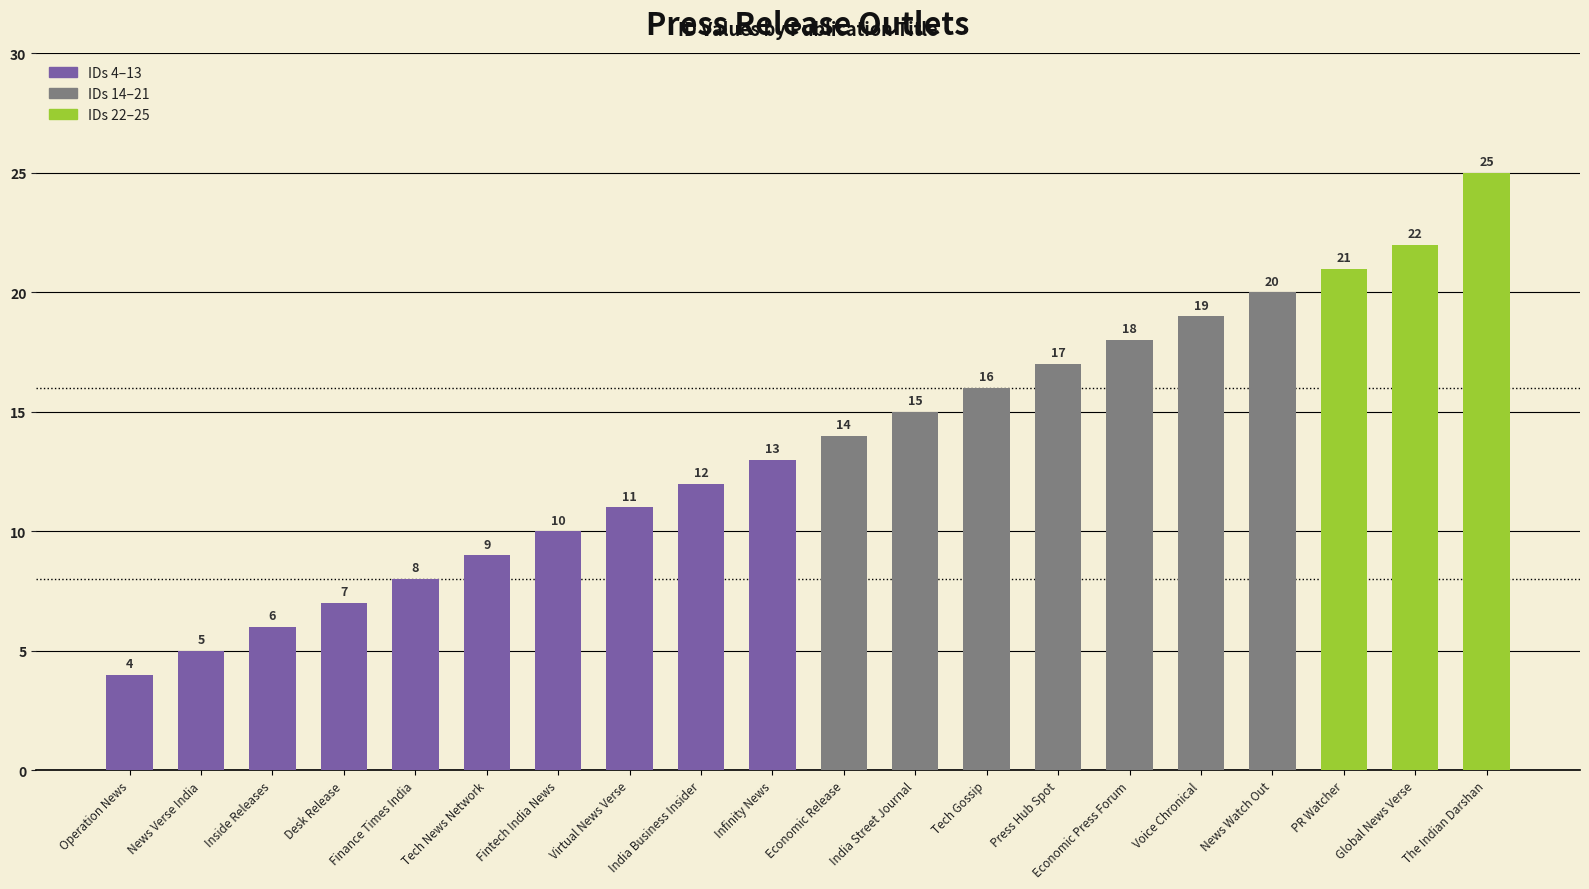

Is it true that the value at News Verse India is 5?

True